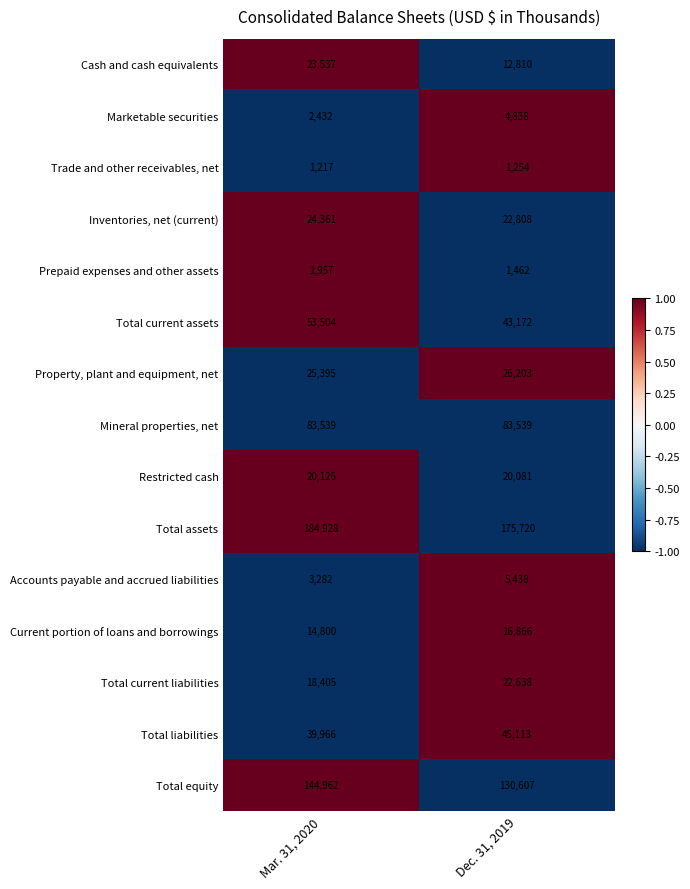

What is the sum of the Property, plant and equipment, net values at Dec. 31, 2019 and Mar. 31, 2020?

51598